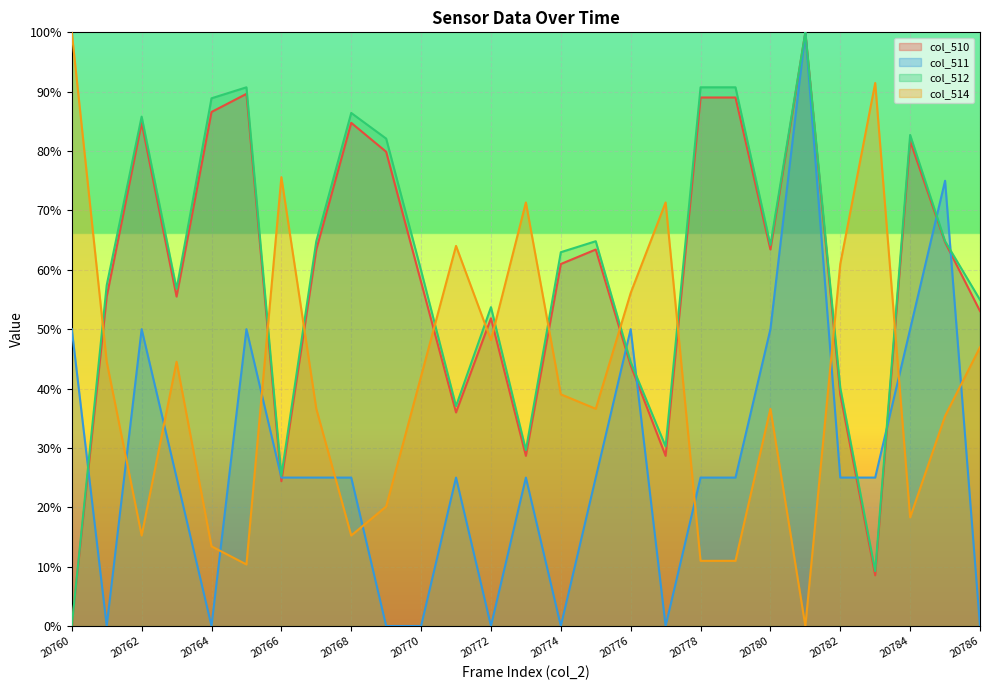

At which category does col_512 reach its first local peak?

20762